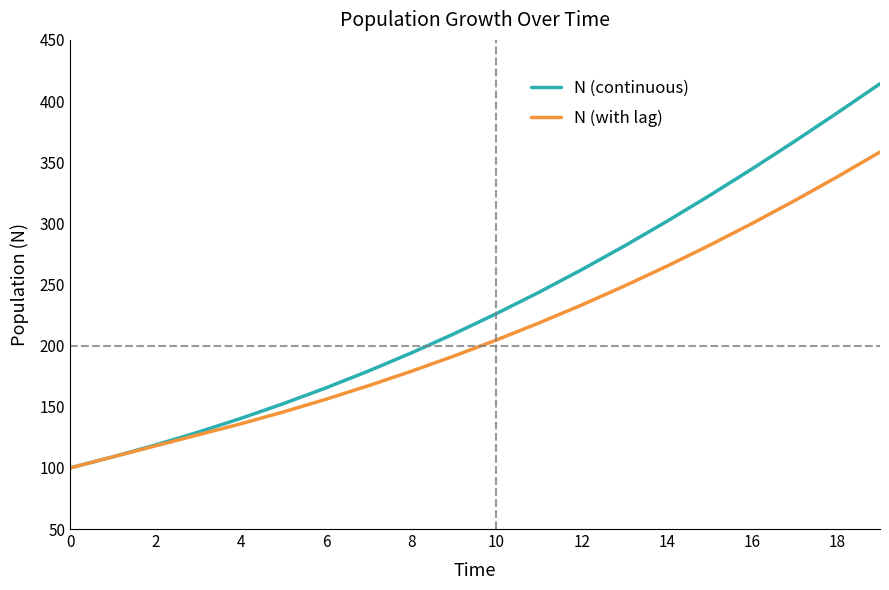

What is the greatest value displayed?

414.2